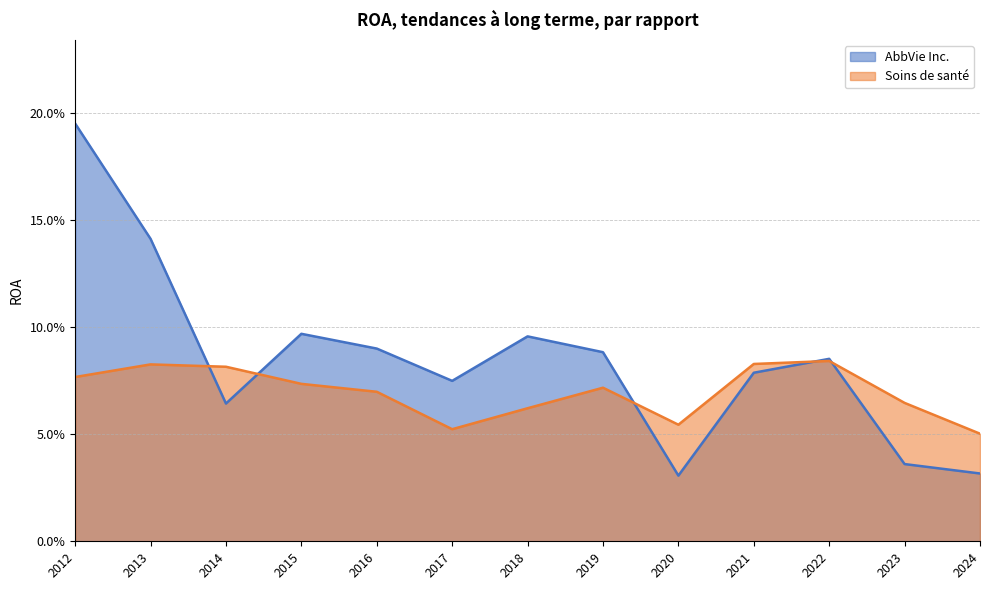

The value of Soins de santé at 2022 is 0.1. True or false?

False